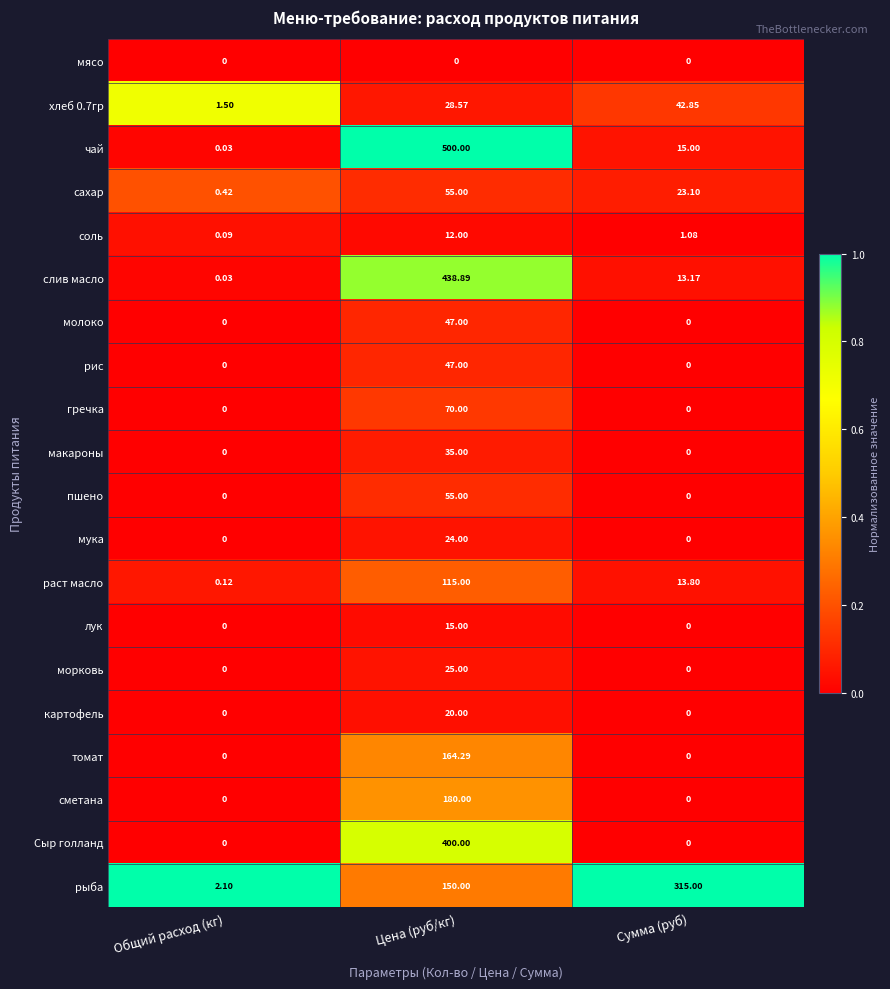

What is the greatest value displayed?

500.0